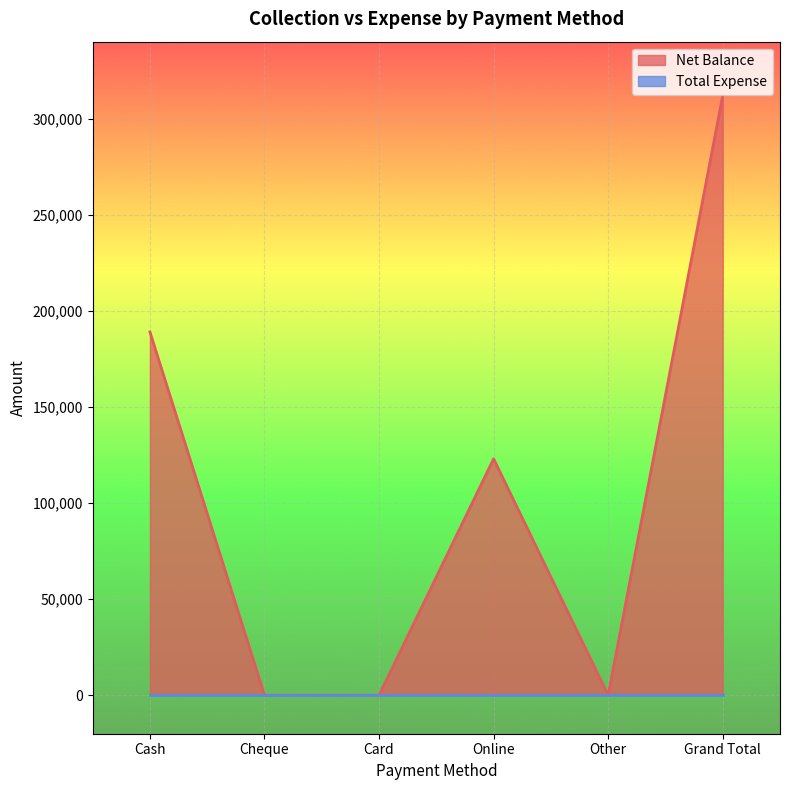

Rank the categories by value from lowest to highest.

Cheque, Card, Other, Online, Cash, Grand Total